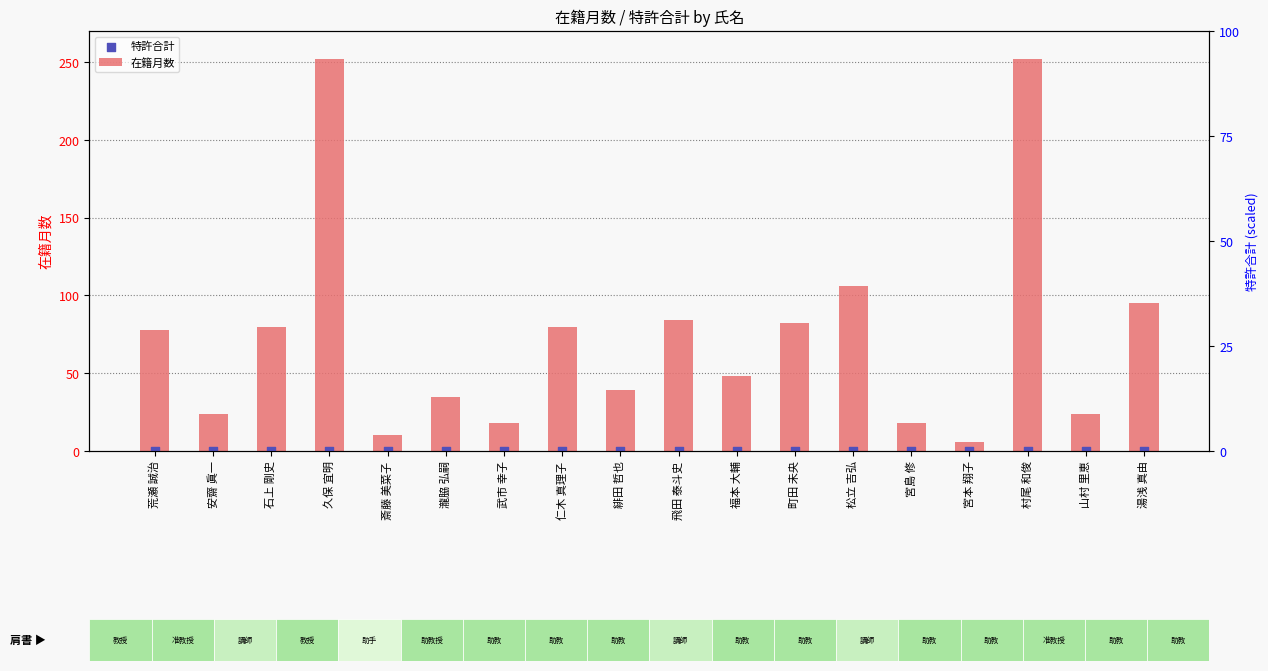

What are all the series names shown in the legend?

在籍月数, 特許合計